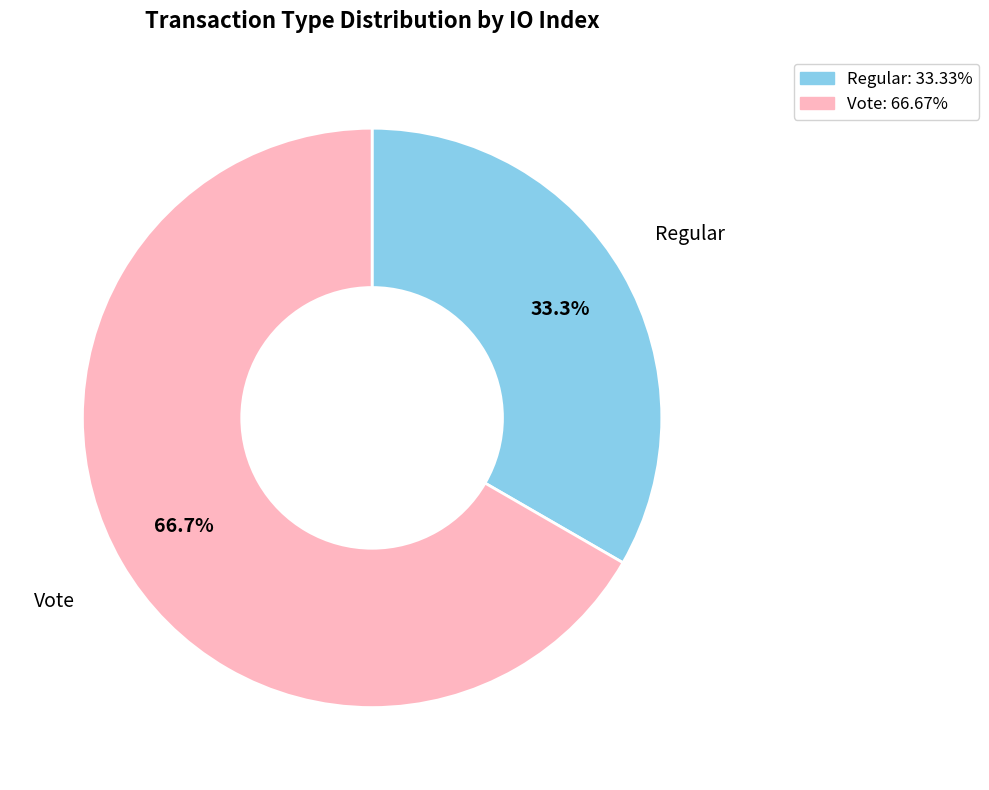

To the nearest percent, what is the combined percentage of Regular and Vote?

100%